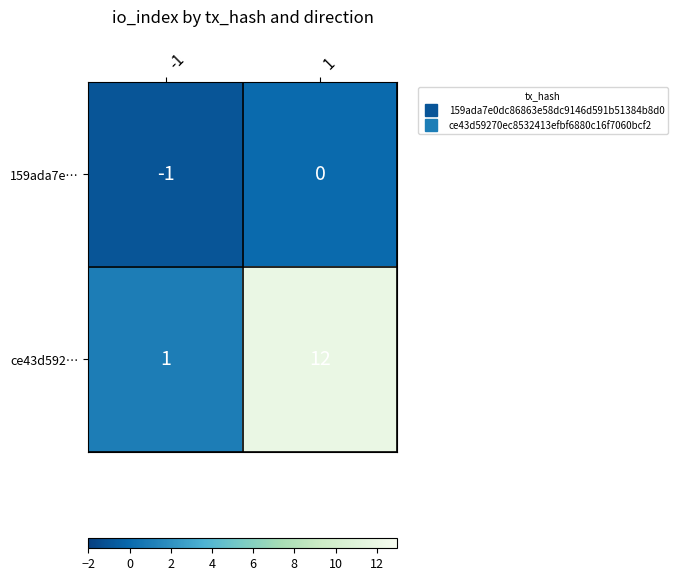

Between -1 and 1, which series saw the biggest shift?

ce43d592…